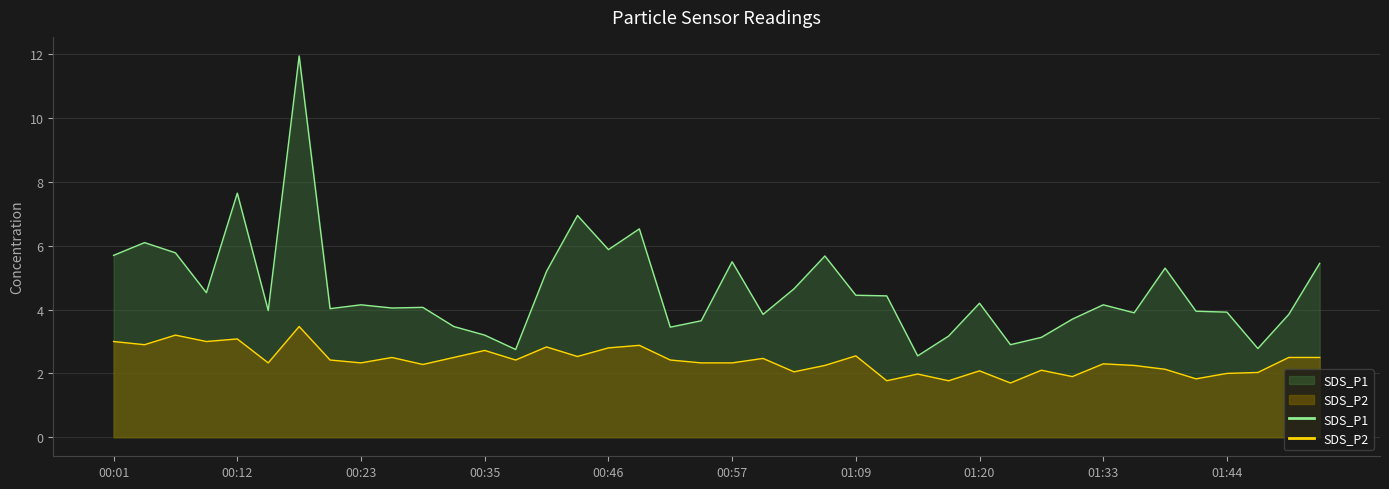

How many interior local peaks does the SDS_P1 series have?

12